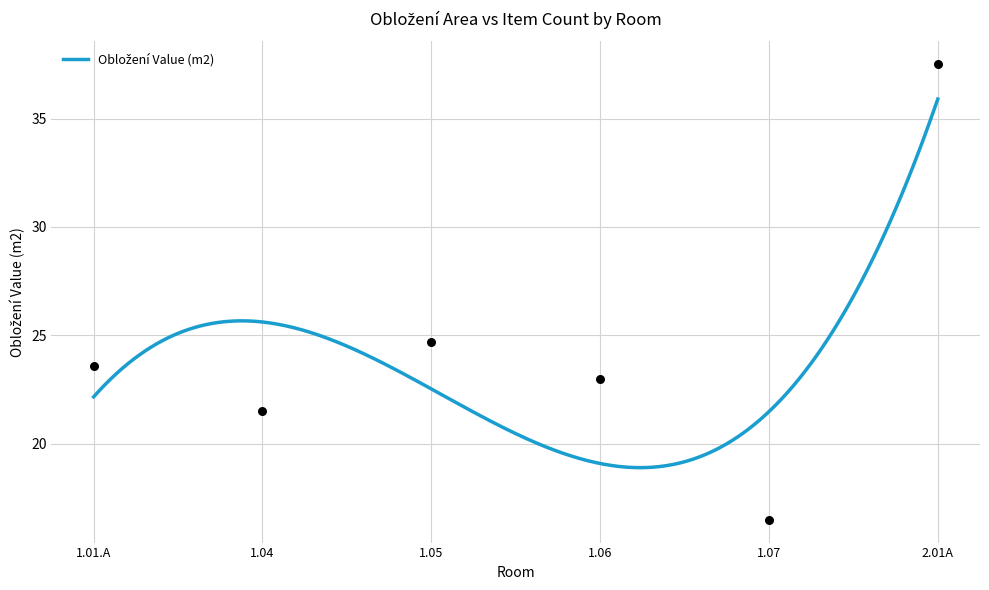

What is the change in value from 1.07 to 2.01A?

+21.0